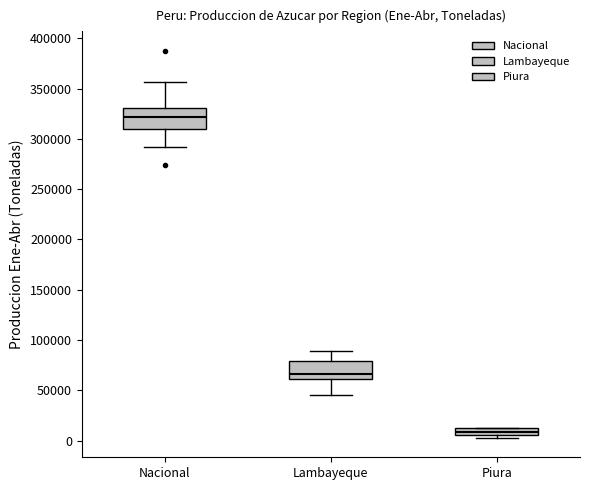

Which box's median line is the highest?

Nacional